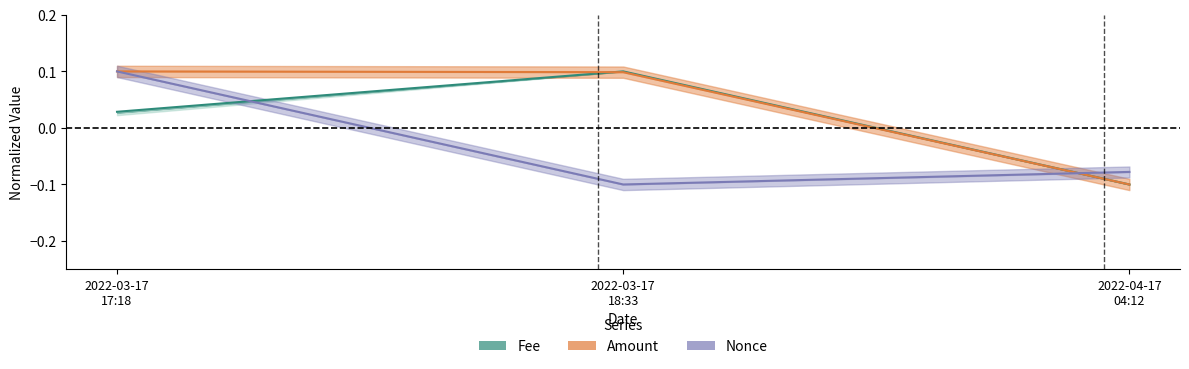

Which has a higher value, 2022-04-17
04:12 or 2022-03-17
17:18?

2022-03-17
17:18